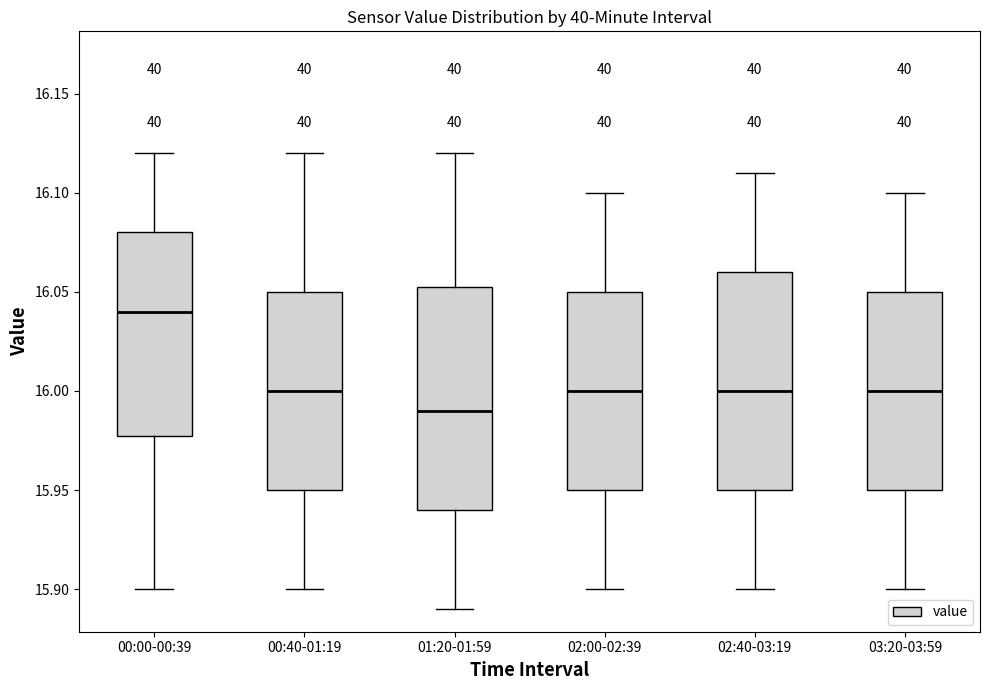

Reading left to right, read every box against the y-axis: the position of its median line, the range the box covers, and the ends of its whiskers. The values are not printed on the chart, so give them approximately, as read against the axis.

00:00-00:39: median 16.040, box 15.980 to 16.080, whiskers 15.900 to 16.120
00:40-01:19: median 16.000, box 15.950 to 16.050, whiskers 15.900 to 16.120
01:20-01:59: median 15.990, box 15.940 to 16.055, whiskers 15.890 to 16.120
02:00-02:39: median 16.000, box 15.950 to 16.050, whiskers 15.900 to 16.100
02:40-03:19: median 16.000, box 15.950 to 16.060, whiskers 15.900 to 16.110
03:20-03:59: median 16.000, box 15.950 to 16.050, whiskers 15.900 to 16.100